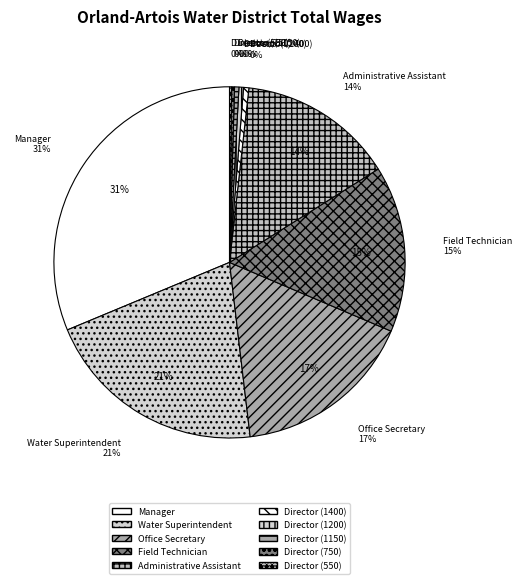

Is Director (750) the majority of the pie?

No